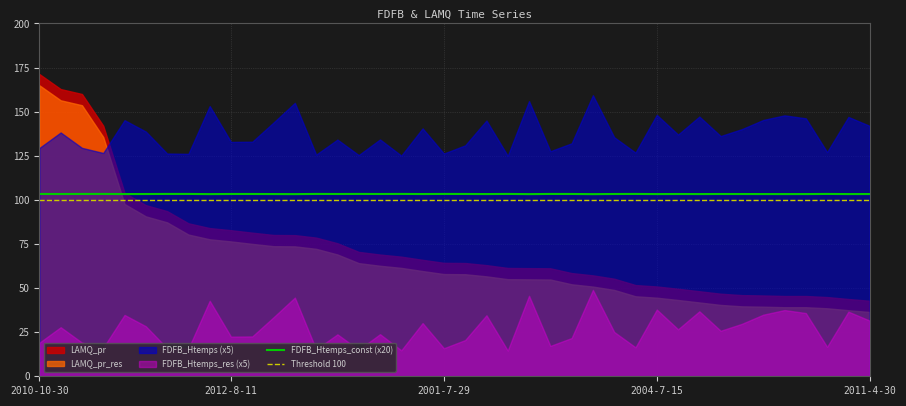

True or false: Threshold 100 and FDFB_Htemps_const (x20) intersect in this chart.

False